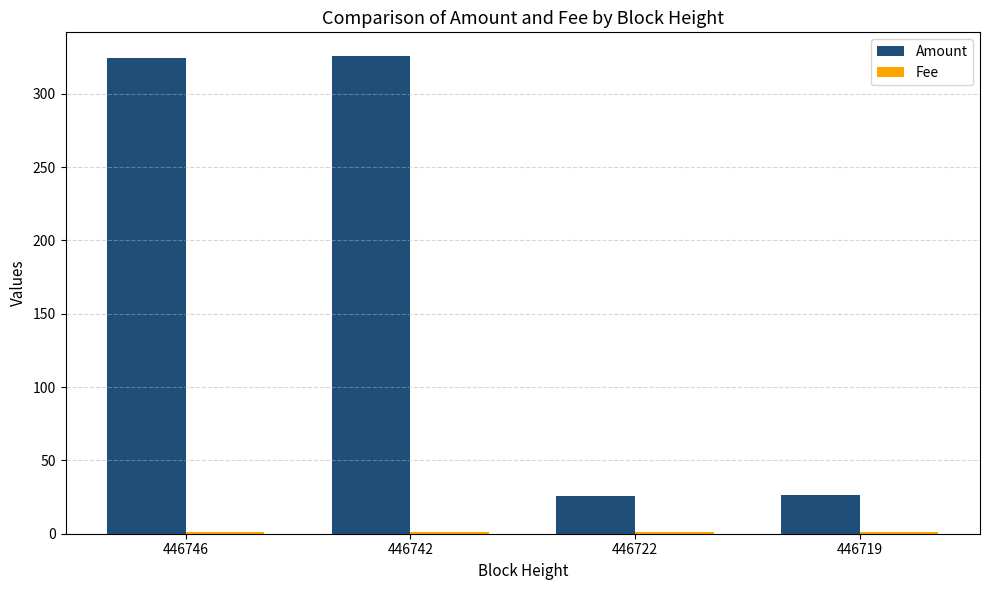

What is the maximum value for Amount?

325.6